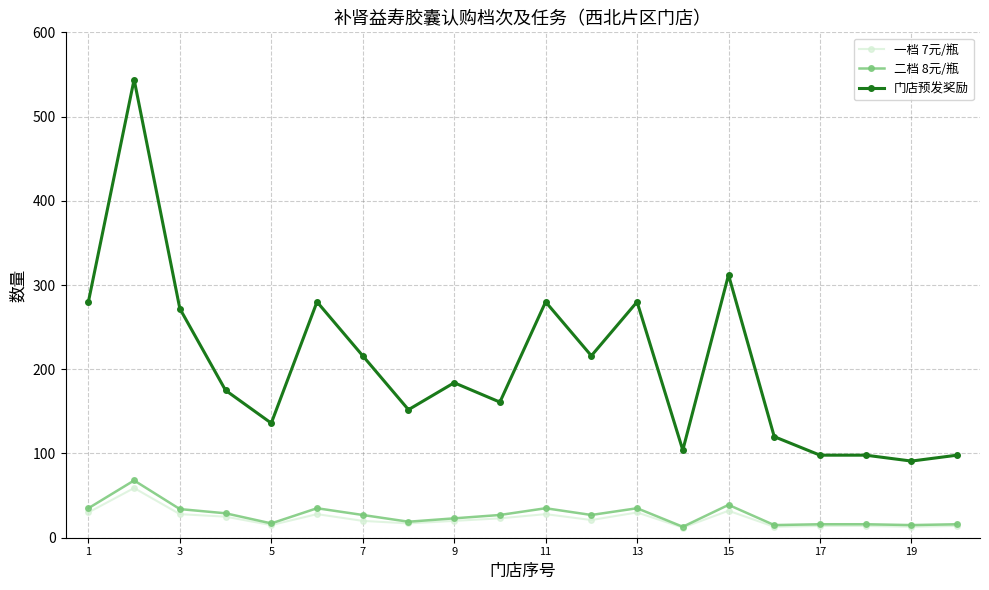

What is the average value of the 门店预发奖励 series?

205